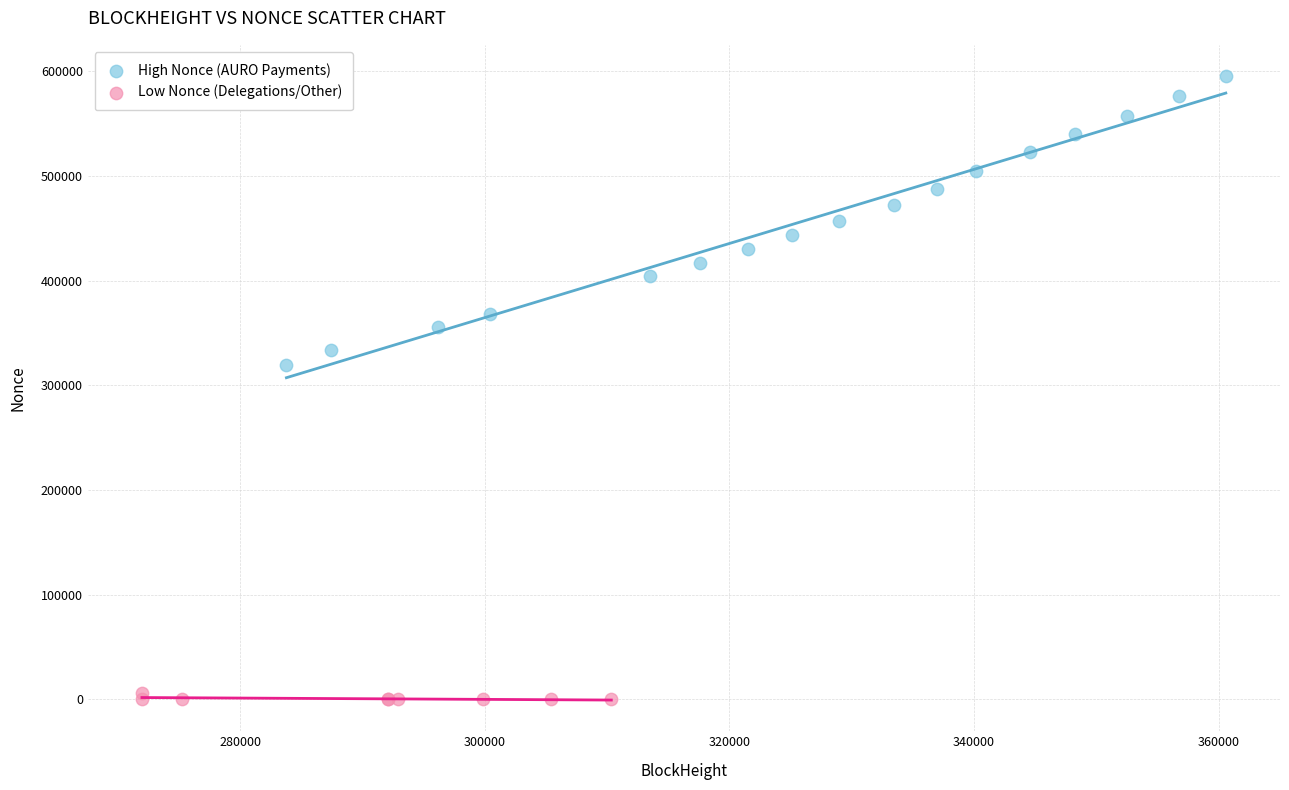

Which series reaches the minimum Y coordinate?

Low Nonce (Delegations/Other)